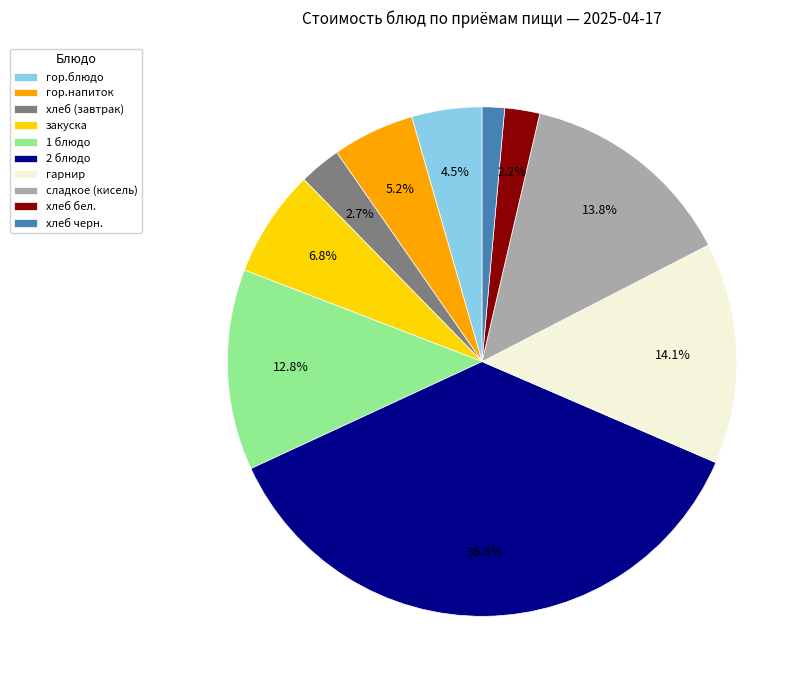

True or false: хлеб бел. accounts for 2% of the total.

True